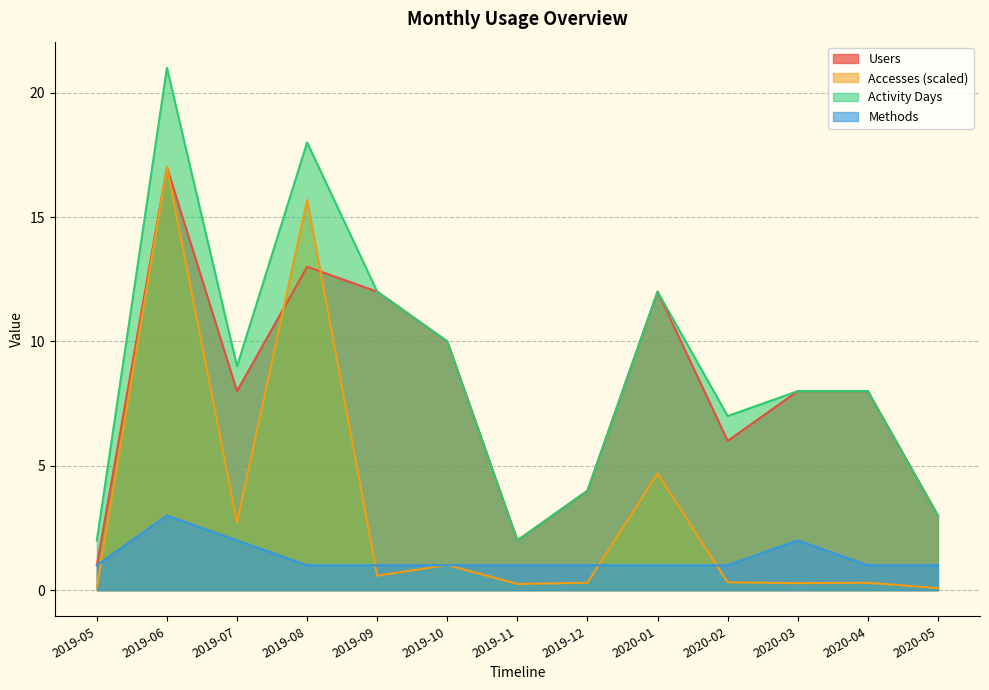

True or false: Activity Days and Users intersect in this chart.

False